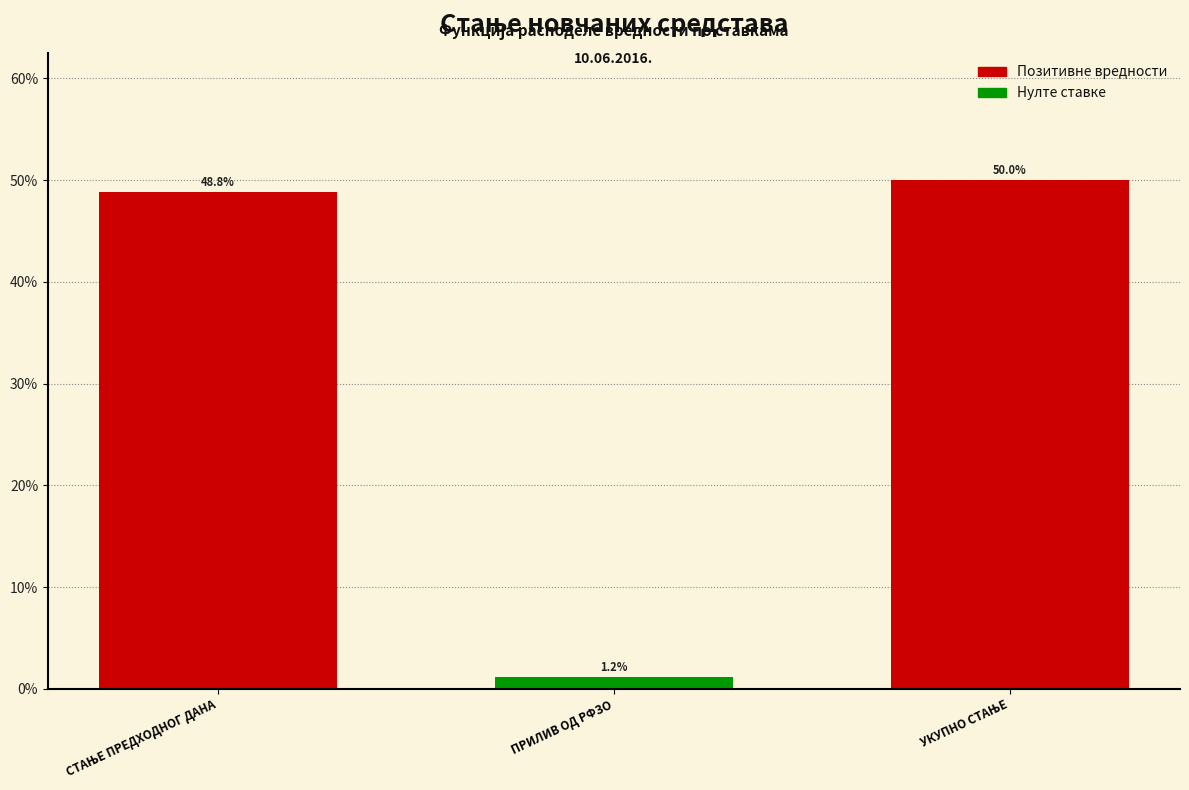

Reading right to left, what are all the values shown in this chart?

50.0	1.2	48.8